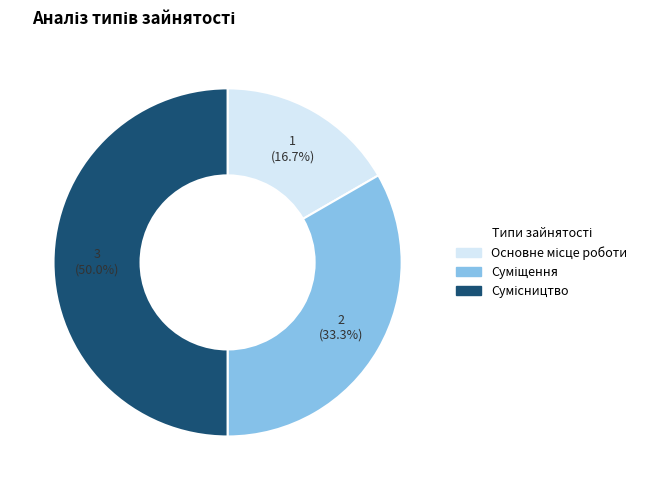

Count the number of slices in the pie.

3